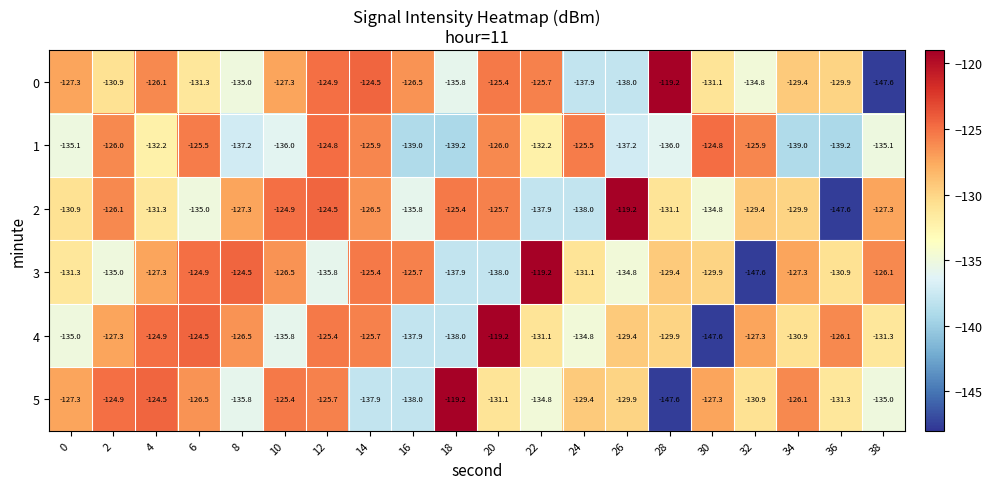

At 20, list the series in order from largest to smallest.

4, 0, 2, 1, 5, 3